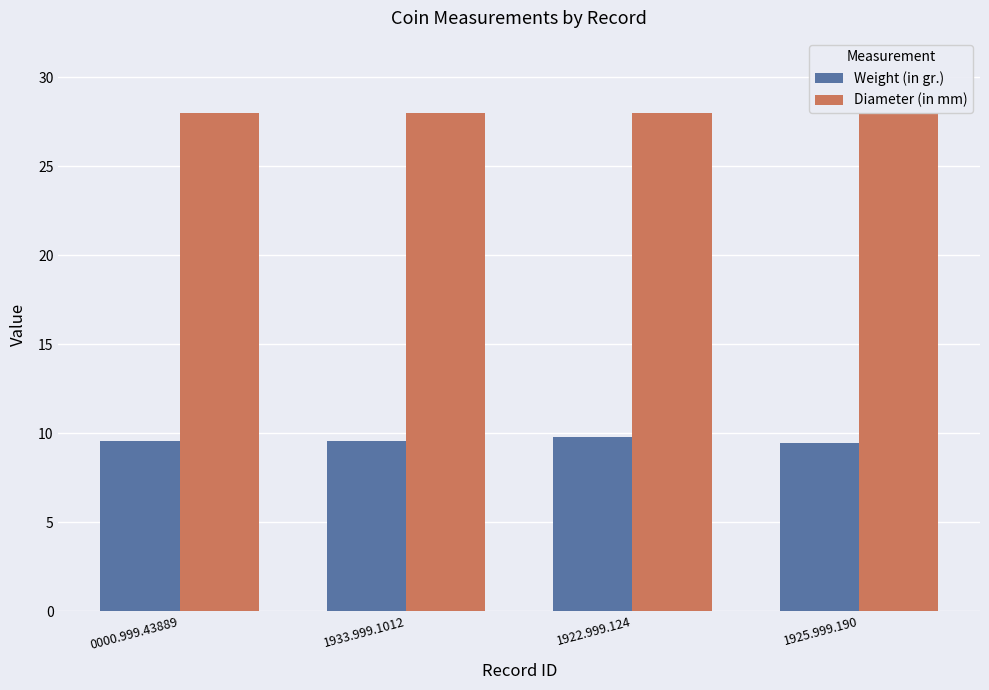

The value of Weight (in gr.) at 1933.999.1012 is 13.5. True or false?

False